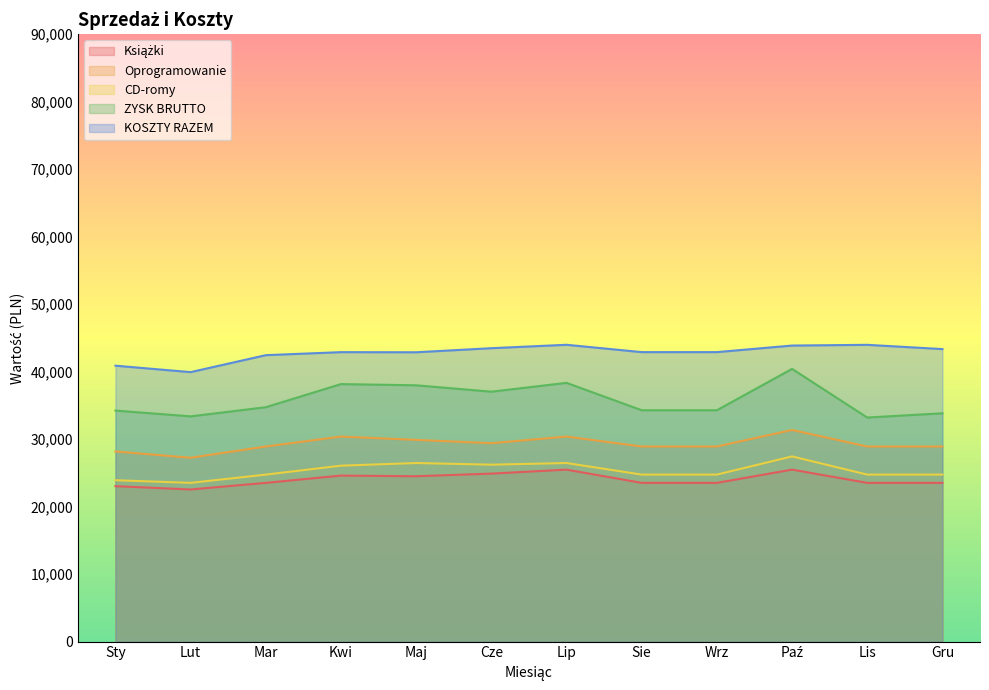

Reading left to right, transcribe all the data shown in this chart.

Książki: Sty=23030.0	Lut=22540.0	Mar=23520.0	Kwi=24598.0	Maj=24500.0	Cze=24892.0	Lip=25480.0	Sie=23520.0	Wrz=23520.0	Paź=25480.0	Lis=23520.0	Gru=23520.0
Oprogramowanie: Sty=28175.0	Lut=27244.0	Mar=28910.0	Kwi=30380.0	Maj=29890.0	Cze=29400.0	Lip=30380.0	Sie=28910.0	Wrz=28910.0	Paź=31360.0	Lis=28910.0	Gru=28910.0
CD-romy: Sty=23912.0	Lut=23520.0	Mar=24745.0	Kwi=26068.0	Maj=26460.0	Cze=26215.0	Lip=26460.0	Sie=24745.0	Wrz=24745.0	Paź=27440.0	Lis=24745.0	Gru=24745.0
ZYSK BRUTTO: Sty=34232.6	Lut=33374.7	Mar=34731.0	Kwi=38157.3	Maj=37977.0	Cze=37031.4	Lip=38339.4	Sie=34281.0	Wrz=34281.0	Paź=40412.6	Lis=33201.0	Gru=33831.0
KOSZTY RAZEM: Sty=40884.4	Lut=39929.3	Mar=42444.0	Kwi=42888.7	Maj=42873.0	Cze=43475.6	Lip=43980.6	Sie=42894.0	Wrz=42894.0	Paź=43867.4	Lis=43974.0	Gru=43344.0